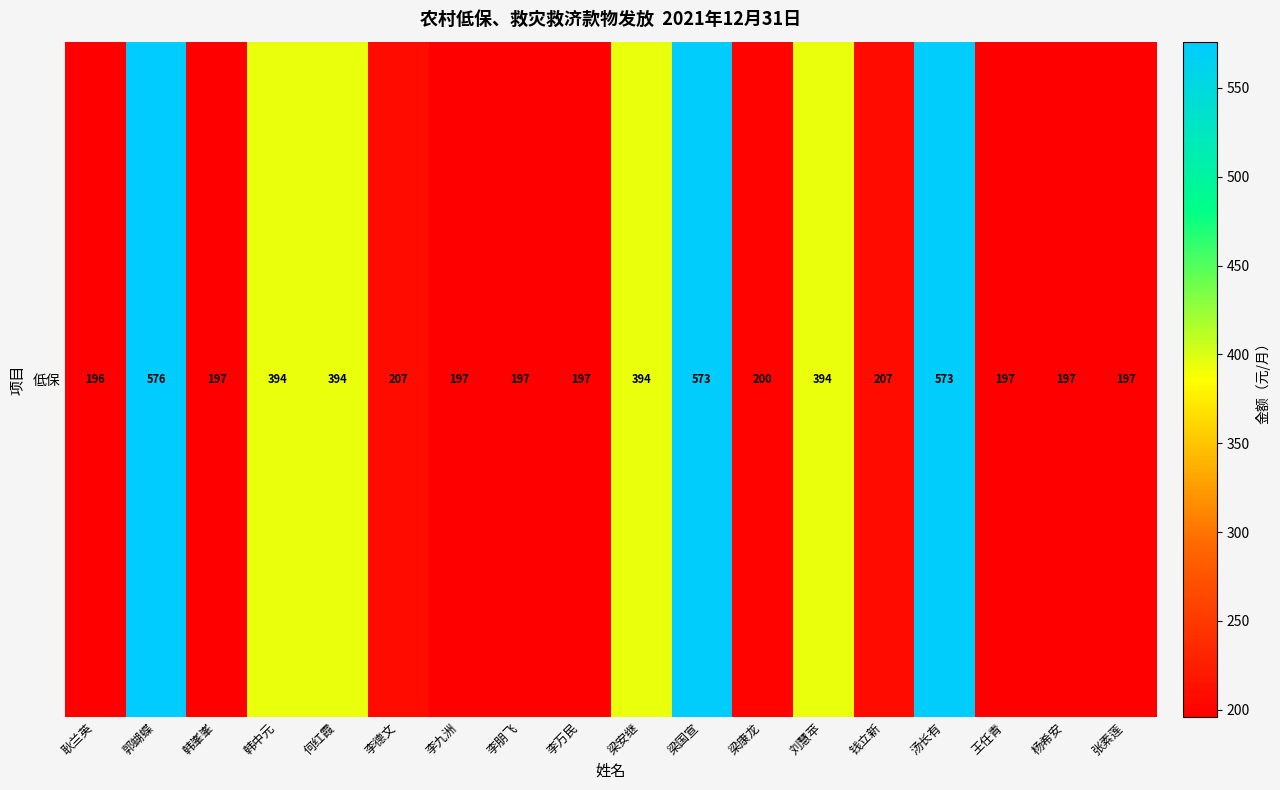

What is the greatest value displayed?

576